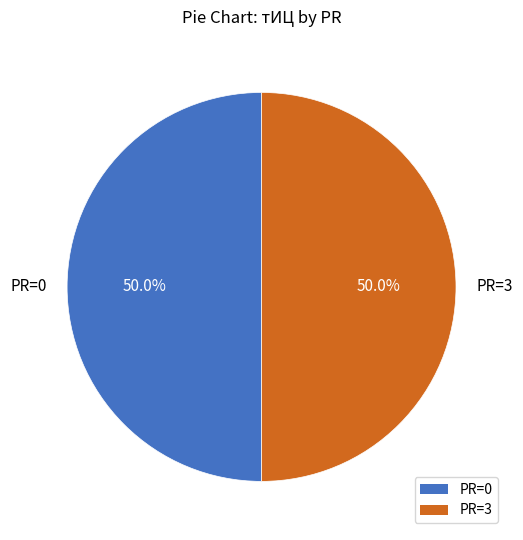

How many slices are in this pie chart?

2